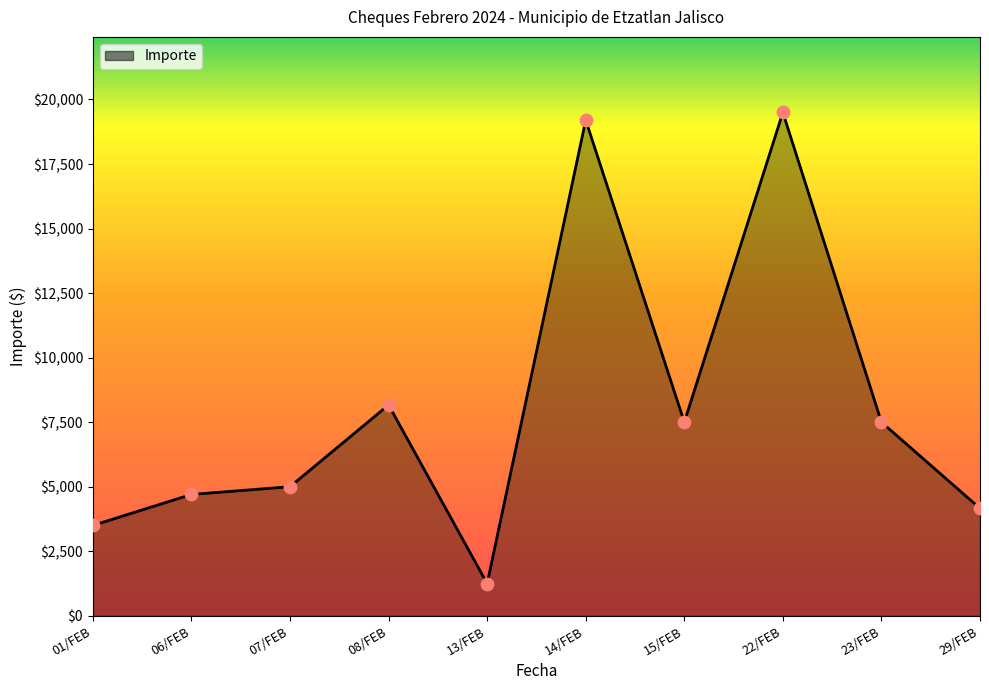

Between 08/FEB and 14/FEB, which is larger?

14/FEB